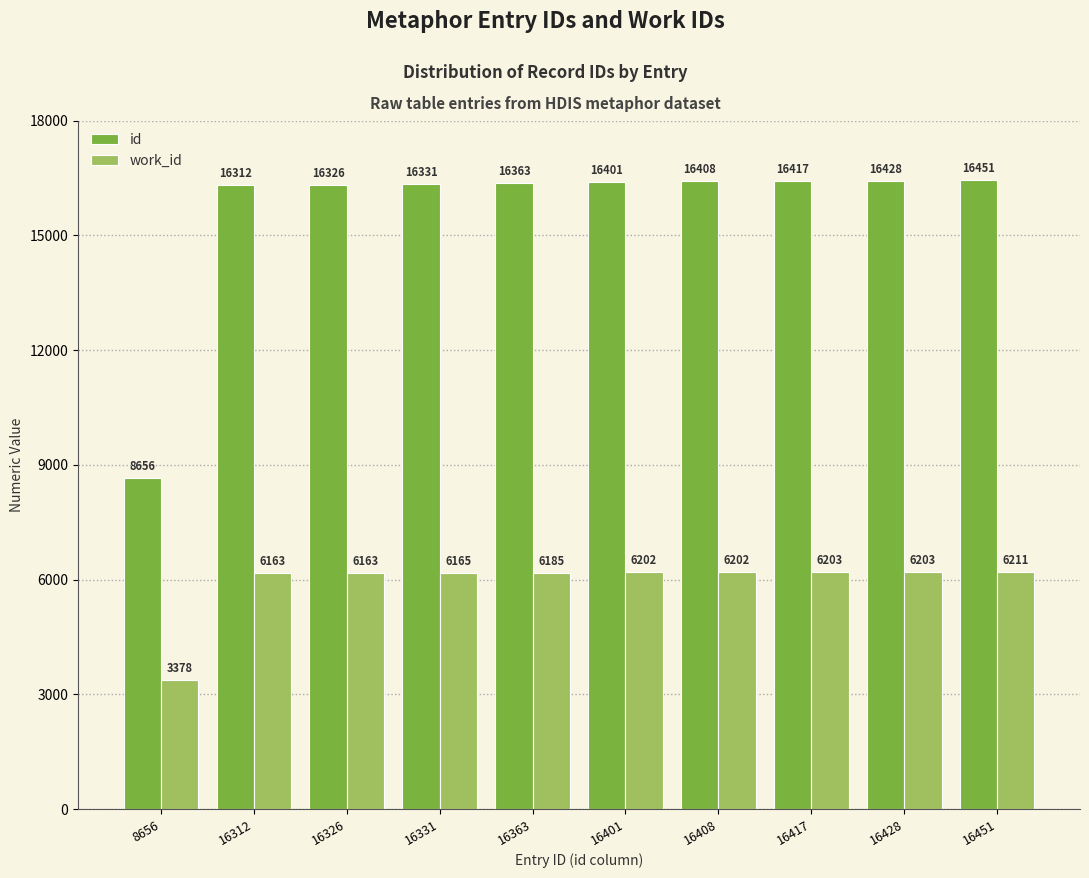

Which category has the highest value across all series?

16451